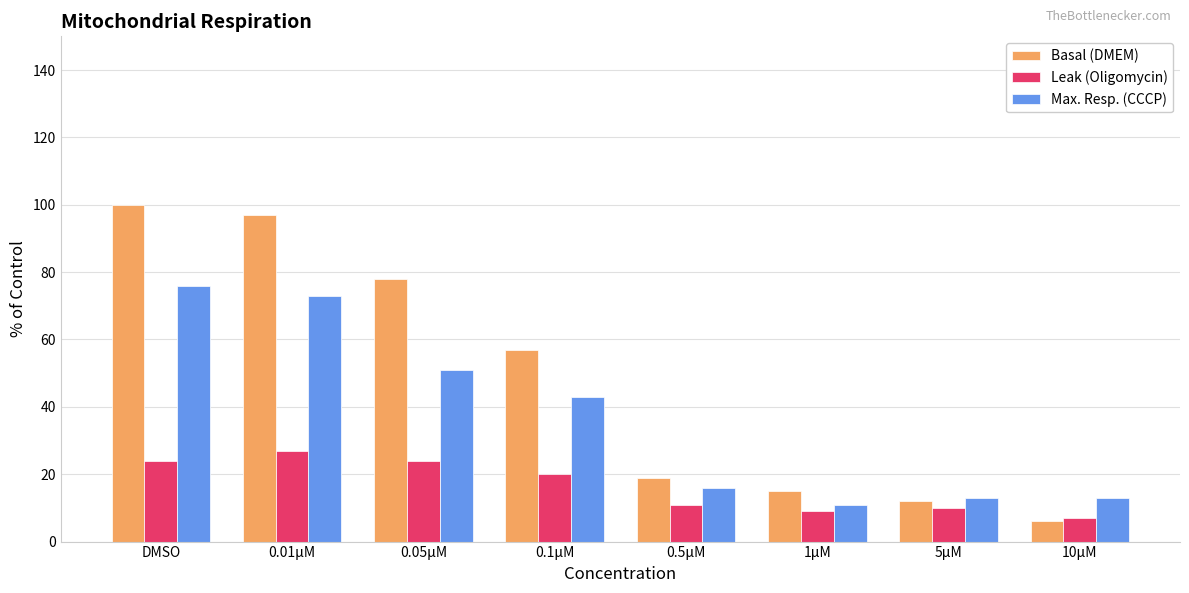

How many bars are there in each group?

3